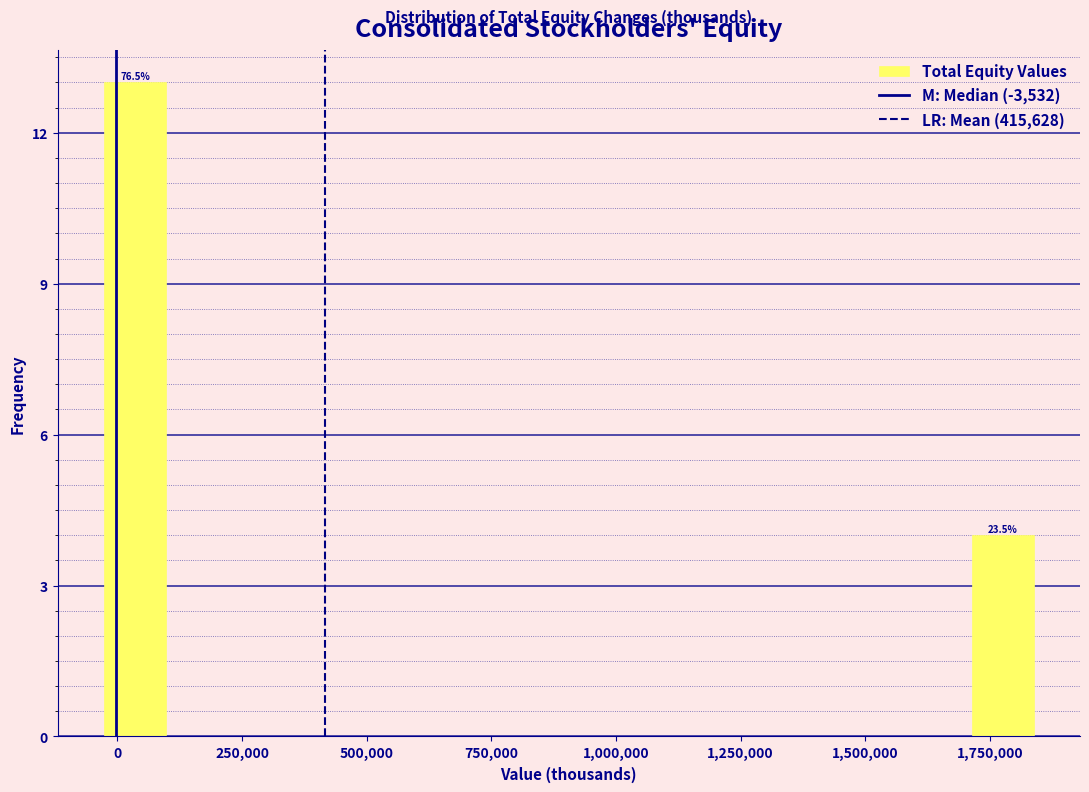

Read against the x-axis, roughly where is the centre of the tallest bar?

50000